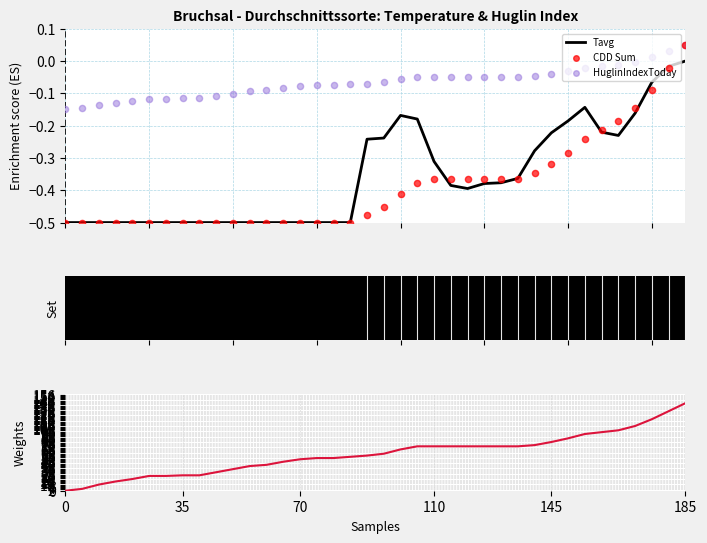

At which category is the sum across all series the highest?

185